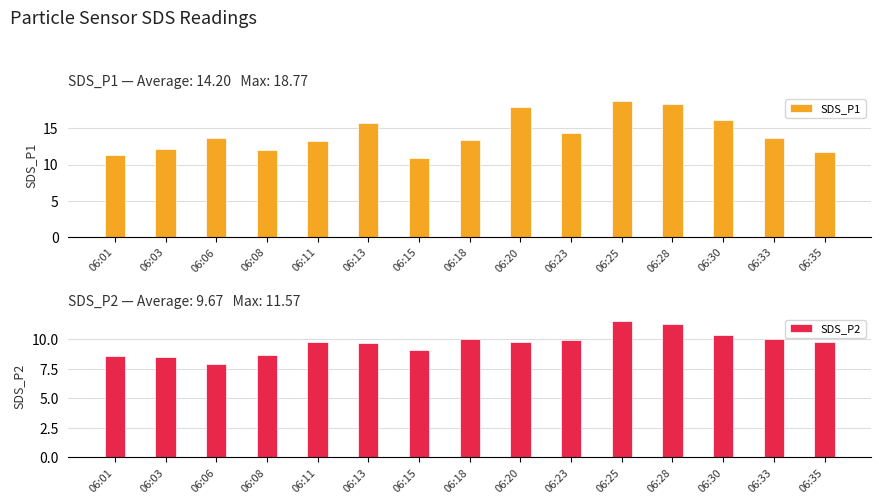

What are all the series names shown in the legend?

SDS_P1, SDS_P2